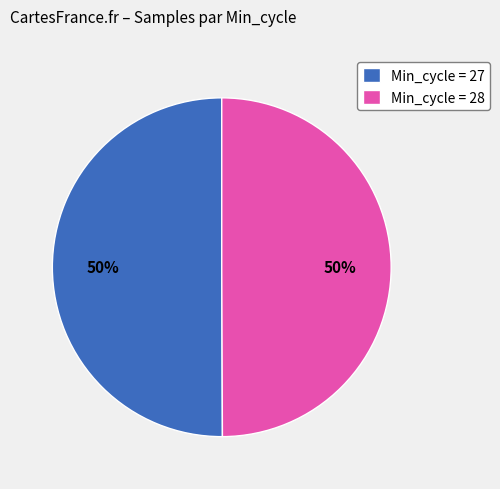

Is it true that Min_cycle = 28 is 50% of the pie?

True